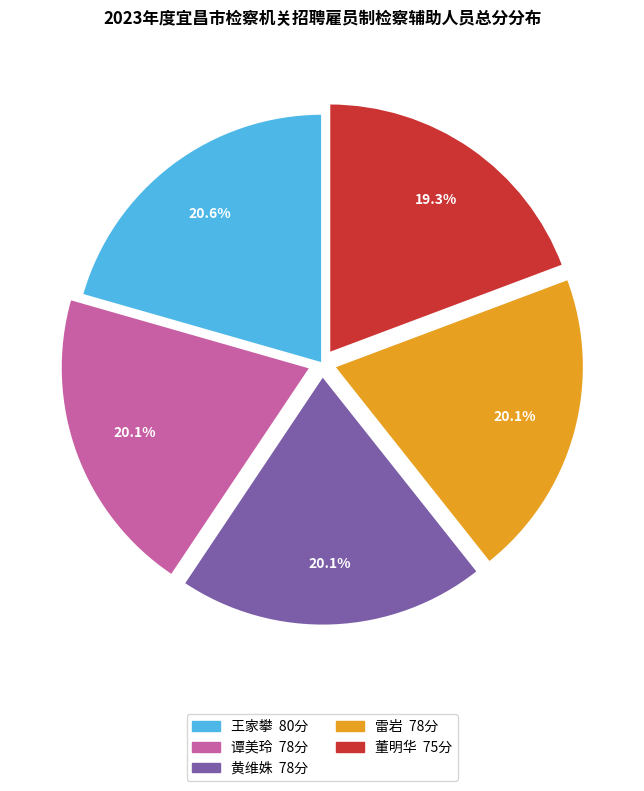

Is there a majority slice in this chart?

No